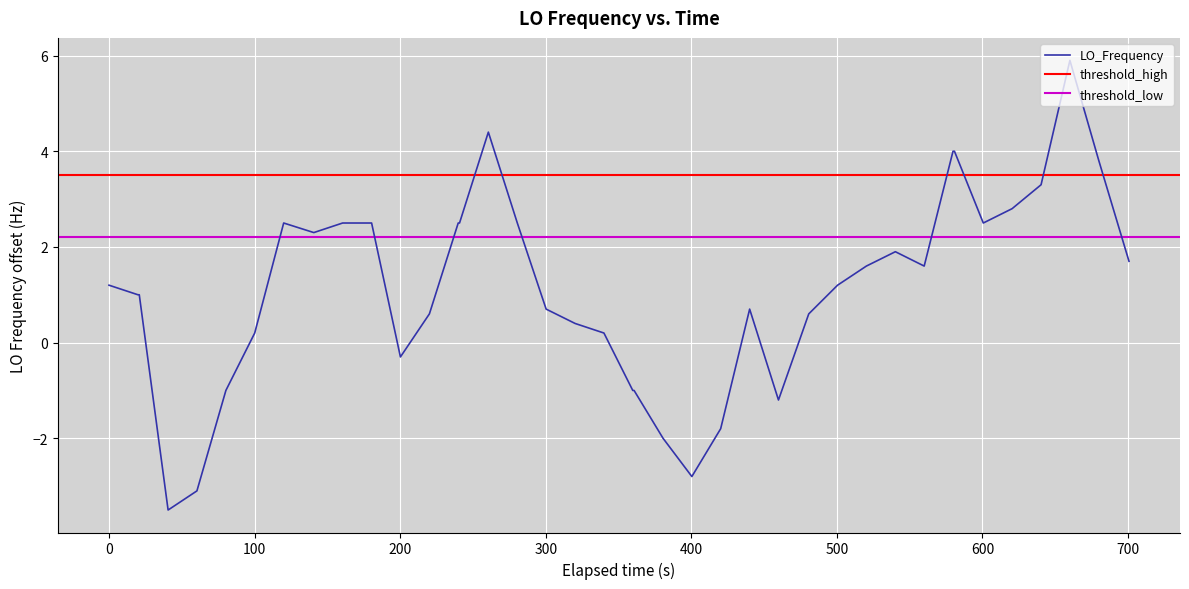

What is the highest value of the LO_Frequency series?

5.9